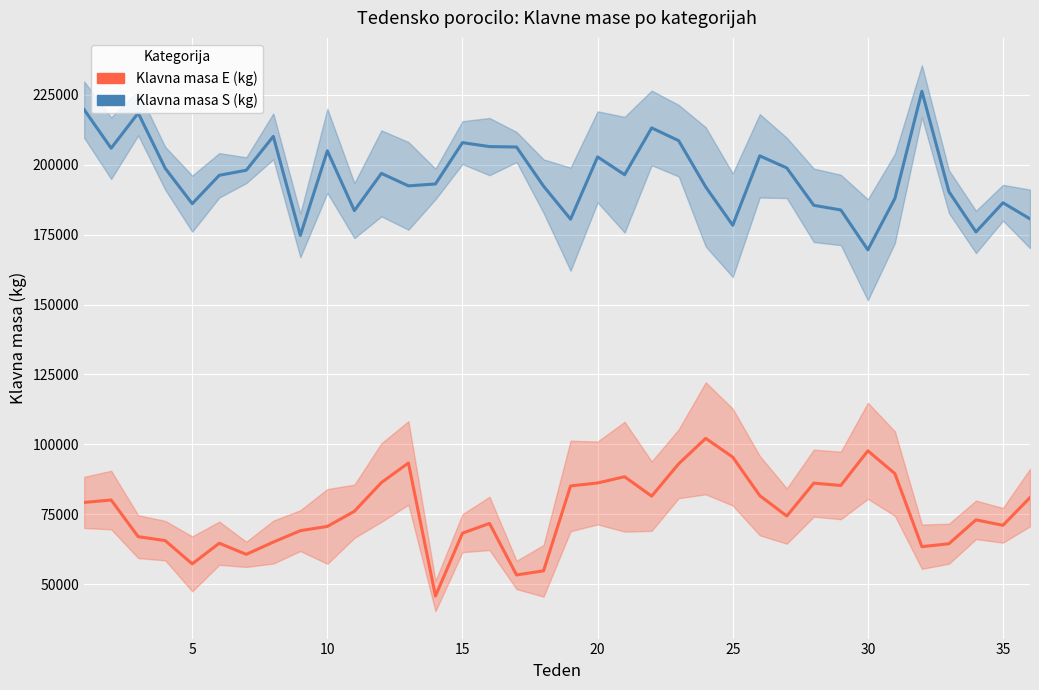

Rank the series by their maximum value, from lowest to highest.

Klavna masa E (kg), Klavna masa S (kg)